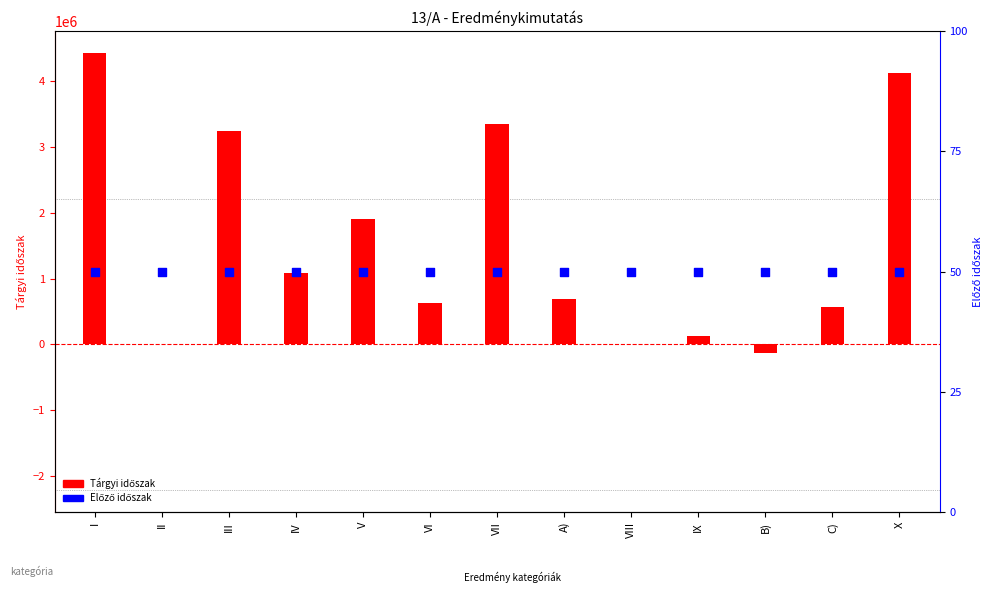

Which series reaches the minimum Y coordinate?

Tárgyi időszak